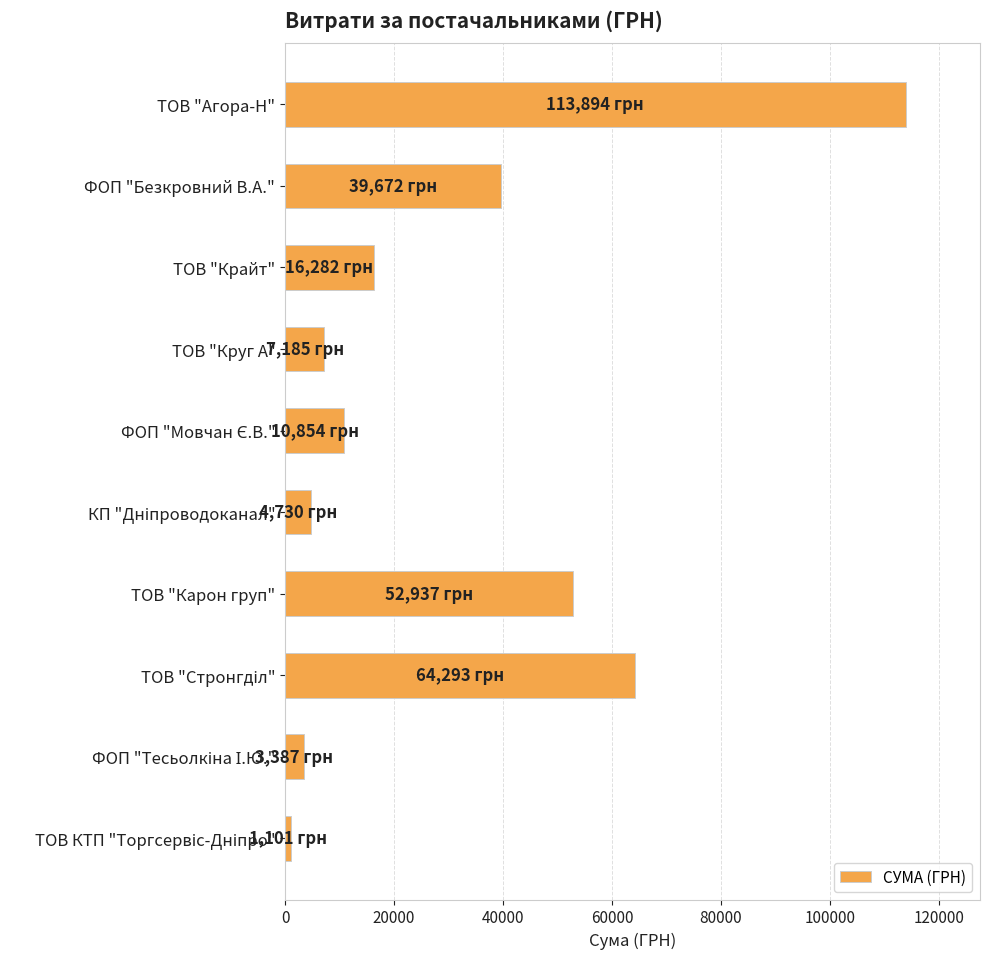

What is the maximum value shown in the chart?

113893.8